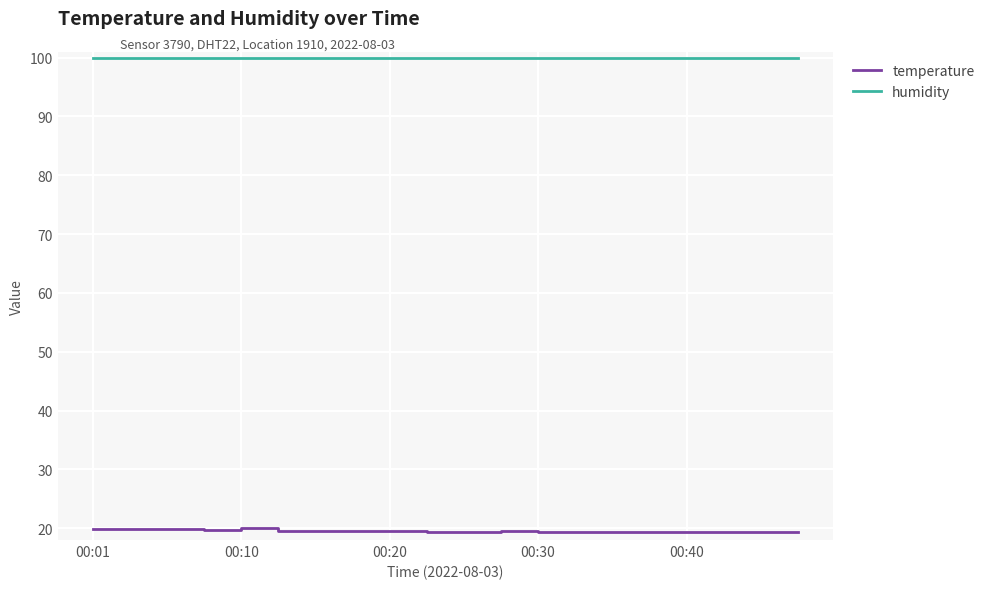

Rank the series by their maximum value, from lowest to highest.

temperature, humidity